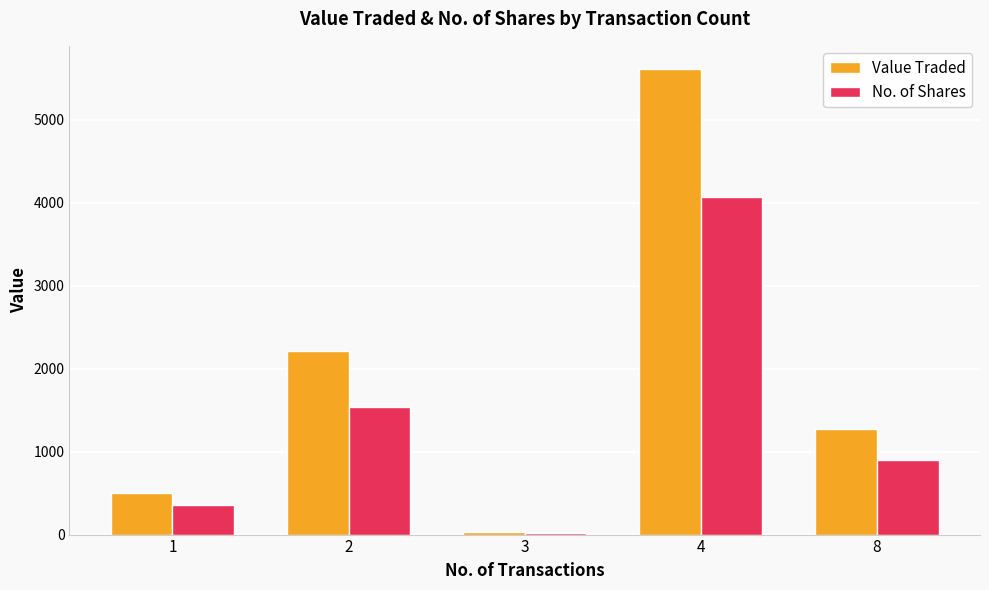

Reading left to right, what are all the values shown in this chart?

Value Traded: 500	2217	33	5610	1268
No. of Shares: 356	1541	23	4065	896